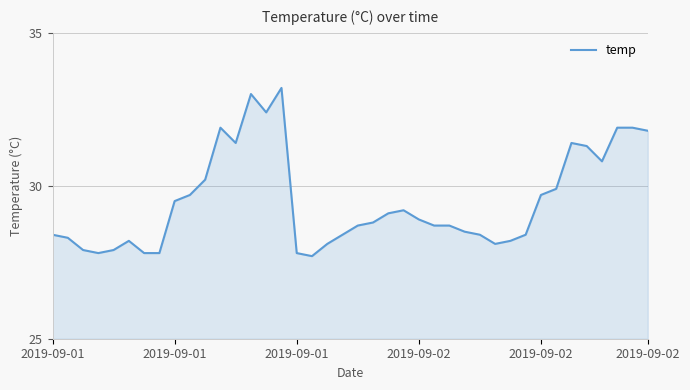

What is the greatest value displayed?

33.2